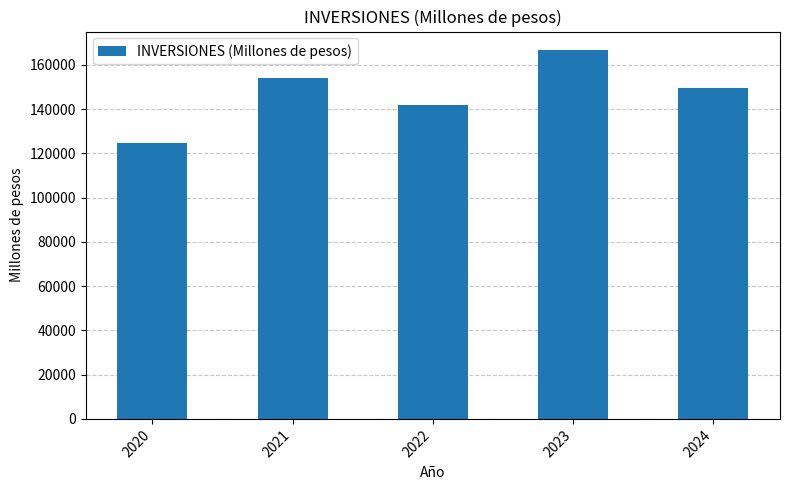

The chart shows a value of 124620 at 2020. True or false?

True